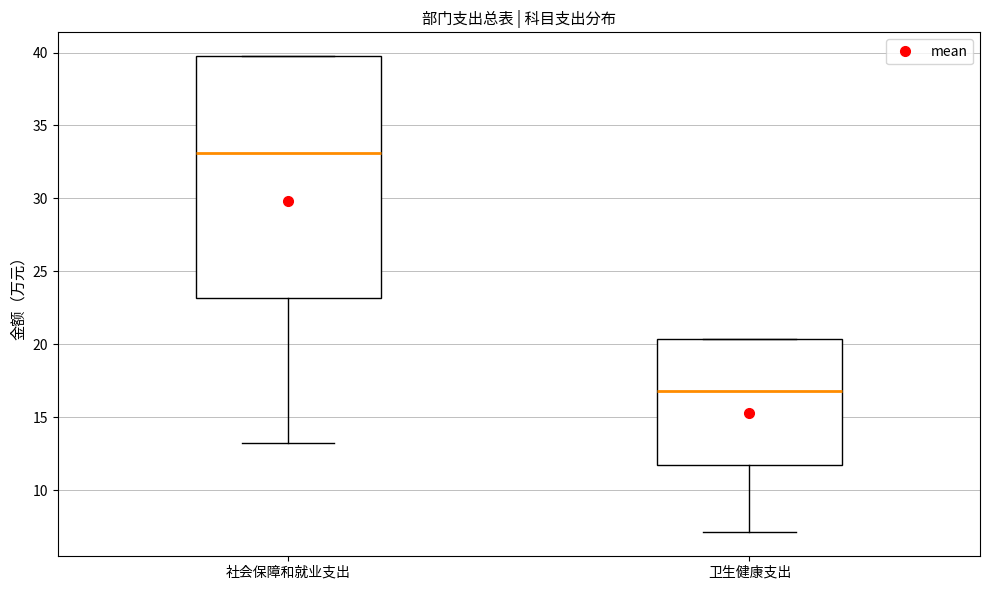

Reading left to right, transcribe this box plot: for each box, give where its median line is, the range the box spans, and where its two whiskers end, as read against the y-axis. The values are not printed on the chart, so give them approximately, as read against the axis.

社会保障和就业支出: median 33.0, box 23.0 to 40.0, whiskers 13.5 to 40.0
卫生健康支出: median 17.0, box 11.5 to 20.5, whiskers 7.0 to 20.5